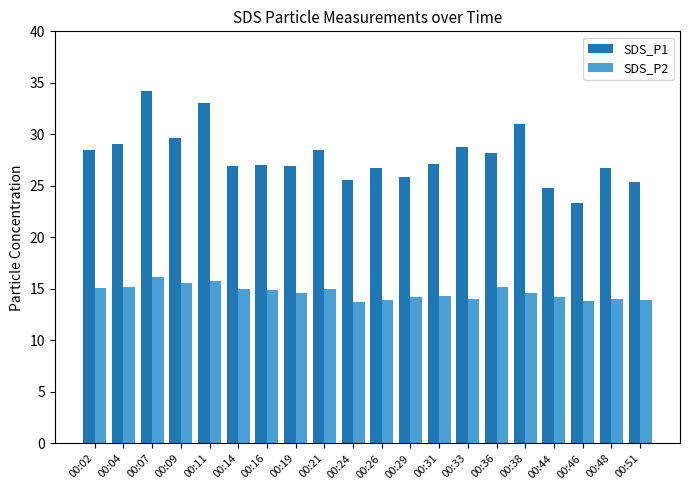

List the series in order of their peak value, highest first.

SDS_P1, SDS_P2